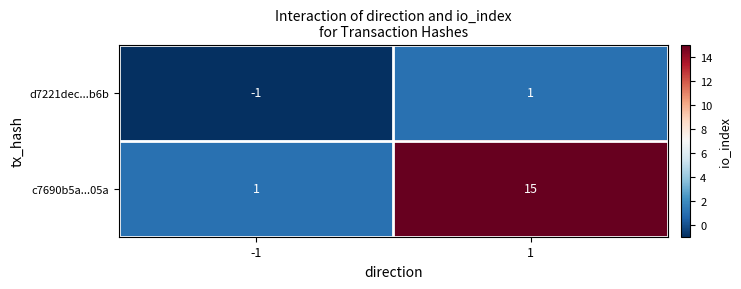

Which series has the largest range (max minus min)?

c7690b5a...05a